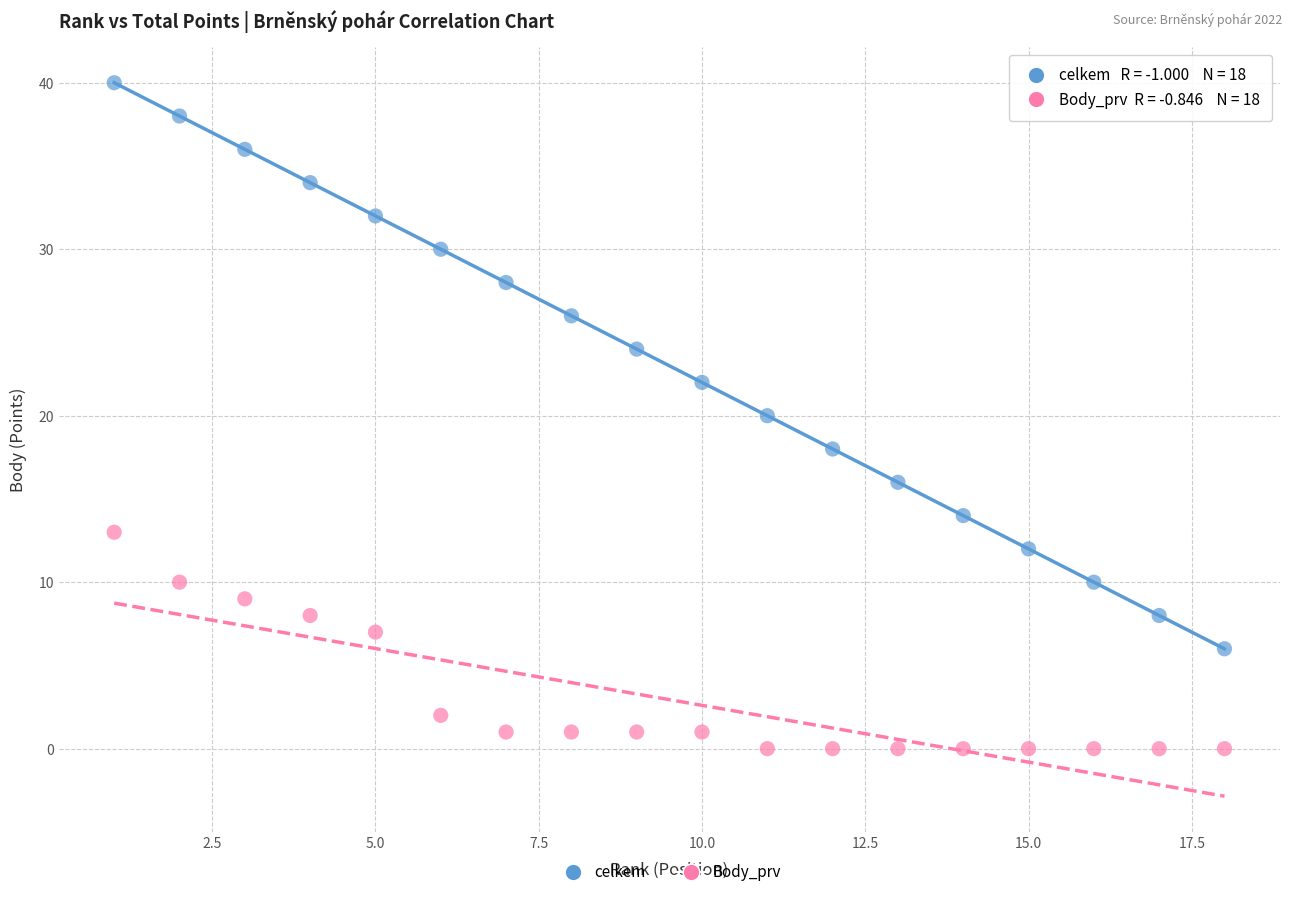

Which series contains the lowest Y value?

Body_prv